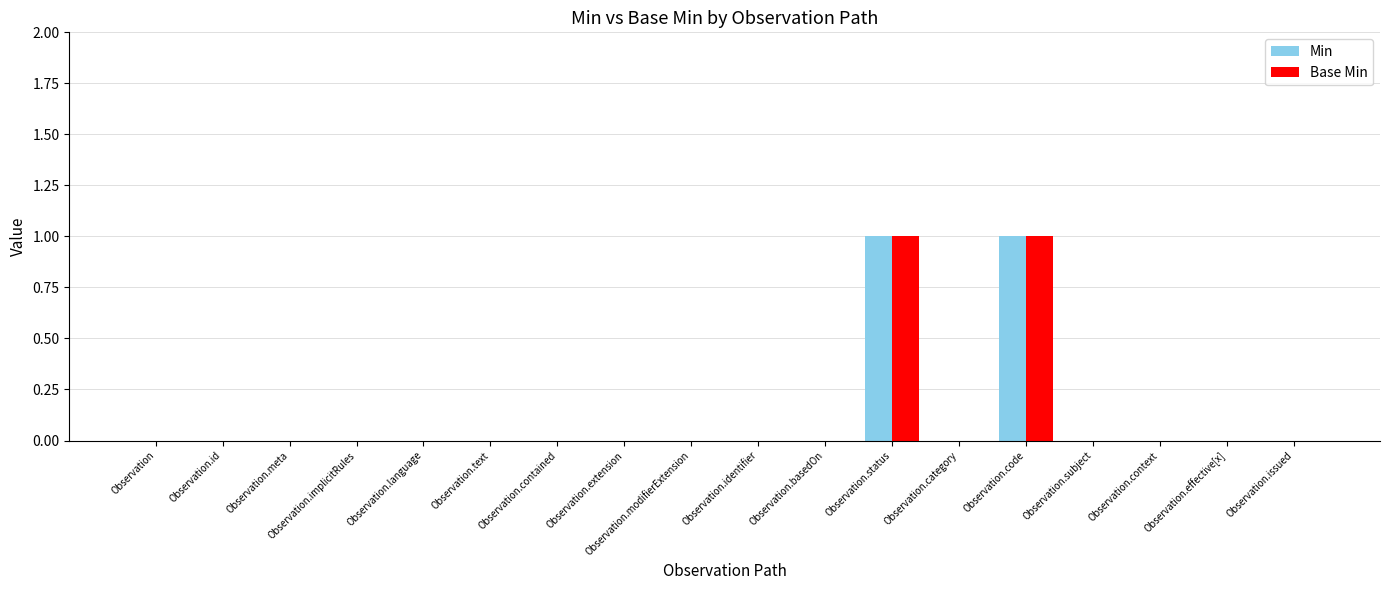

Does the chart contain stacked bars?

No